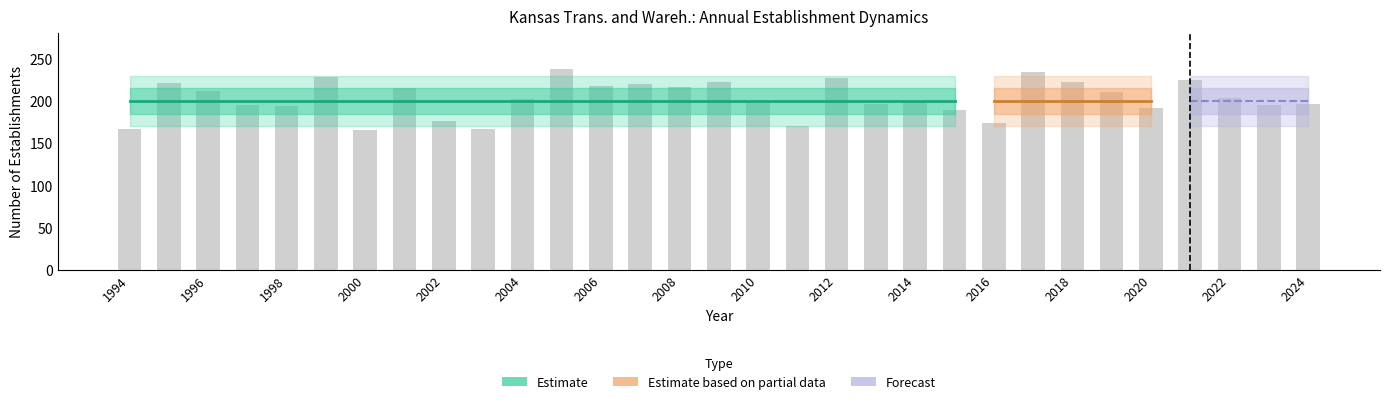

What is the difference between the second highest and second lowest values?

67